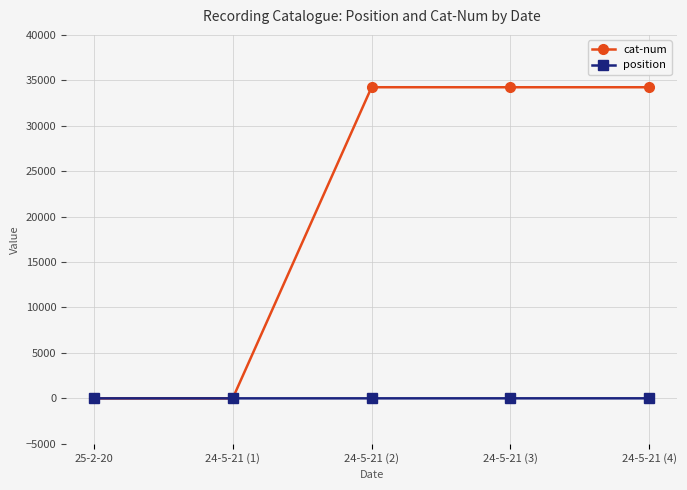

After their last crossing, which series has the higher values: position or cat-num?

cat-num